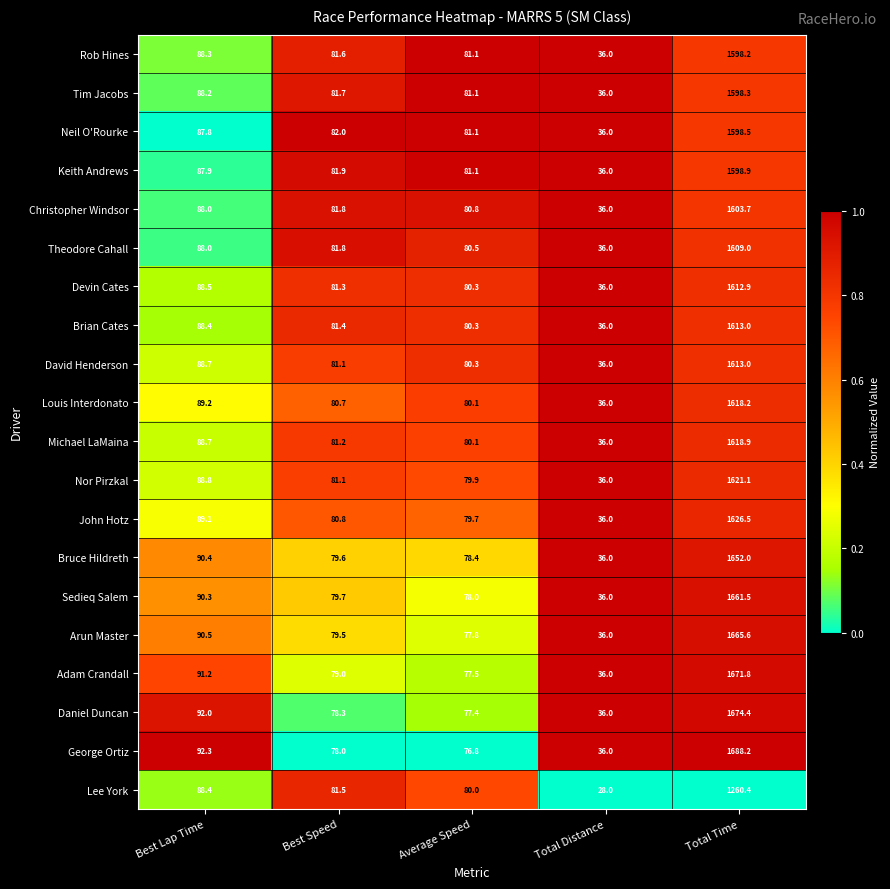

What is the sum of the Nor Pirzkal values at Total Distance and Total Time?

1657.1